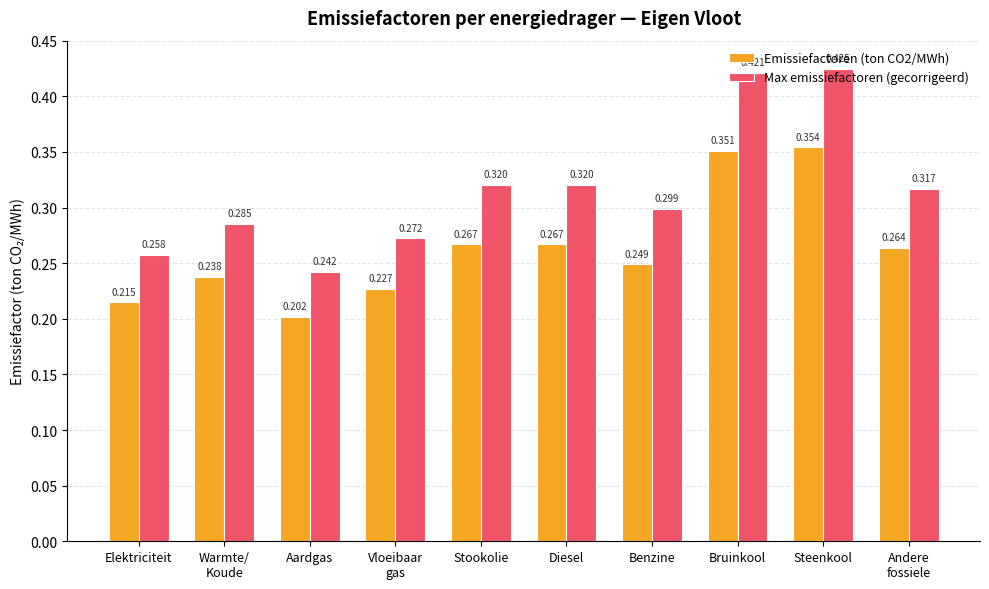

At which category is the sum across all series the highest?

Steenkool